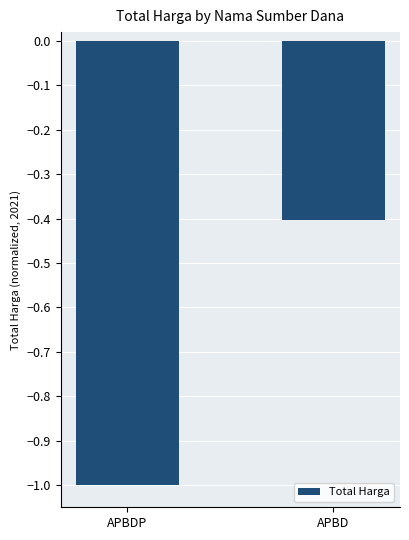

What is the approximate value at APBD?

-0.4